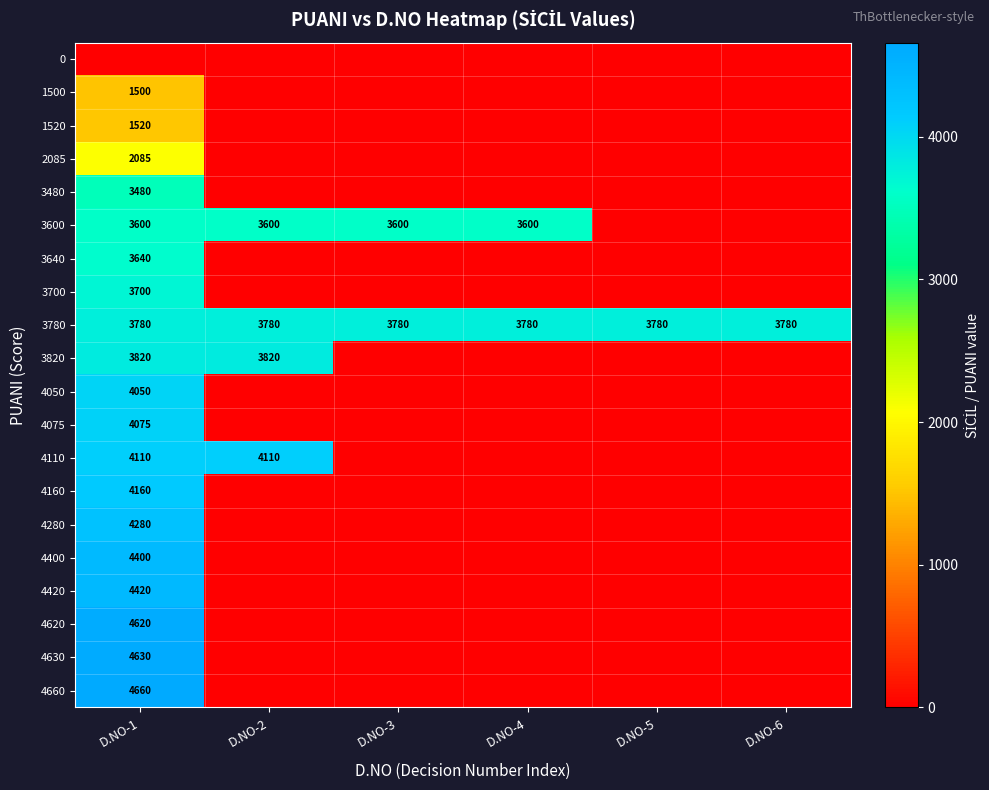

Which label corresponds to the smallest value in the chart?

D.NO-1